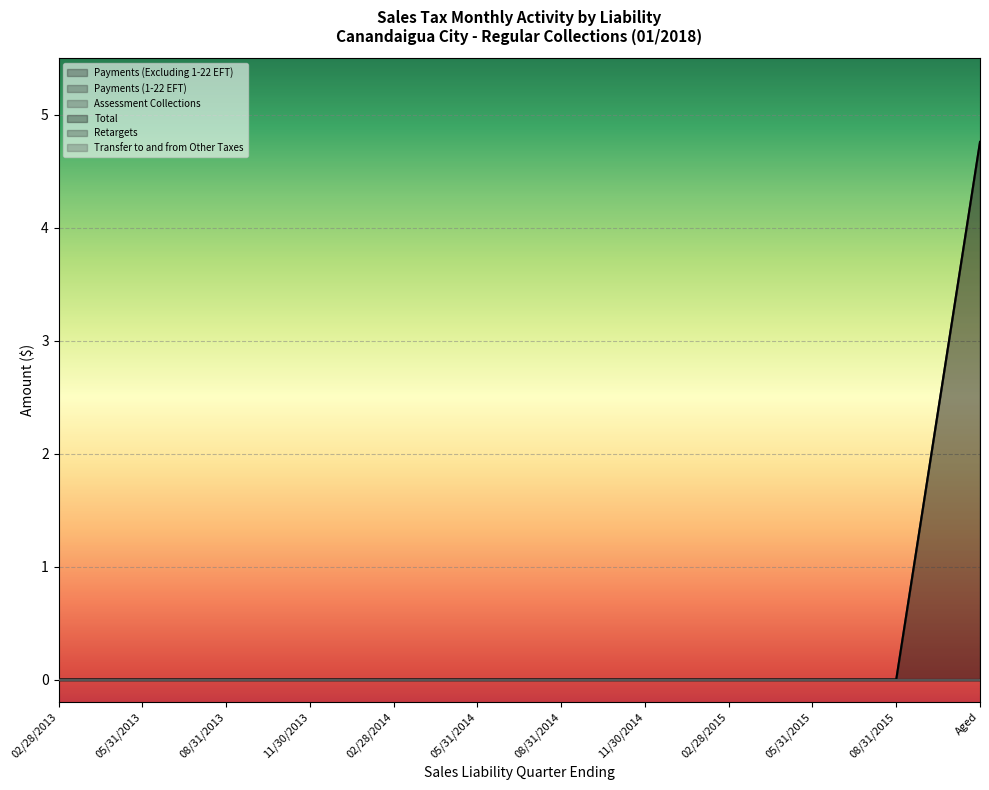

What is the greatest value displayed?

4.8